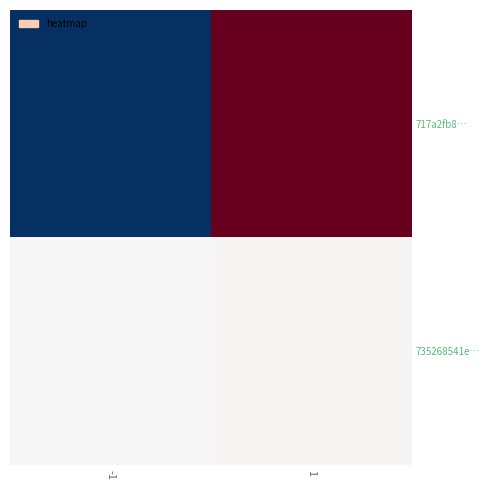

List the series in order of their overall mean, lowest first.

735268541e…, 717a2fb8…